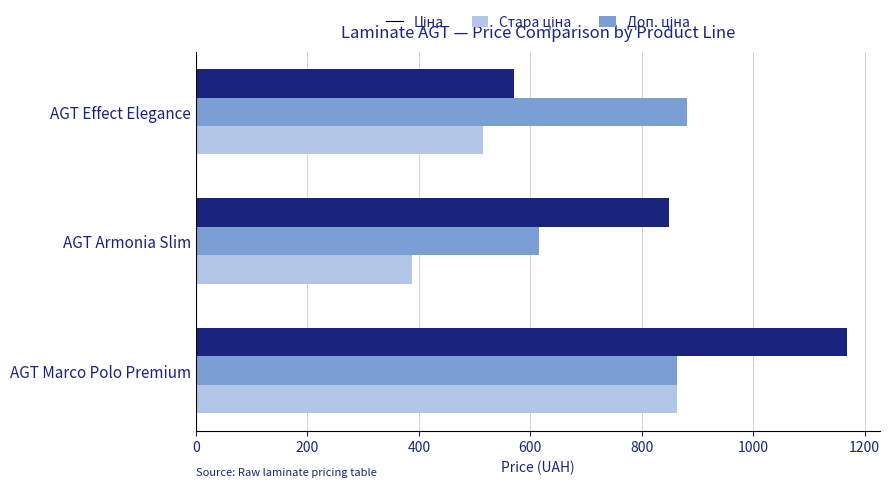

What is the total value across all series at AGT Armonia Slim?

1851.0